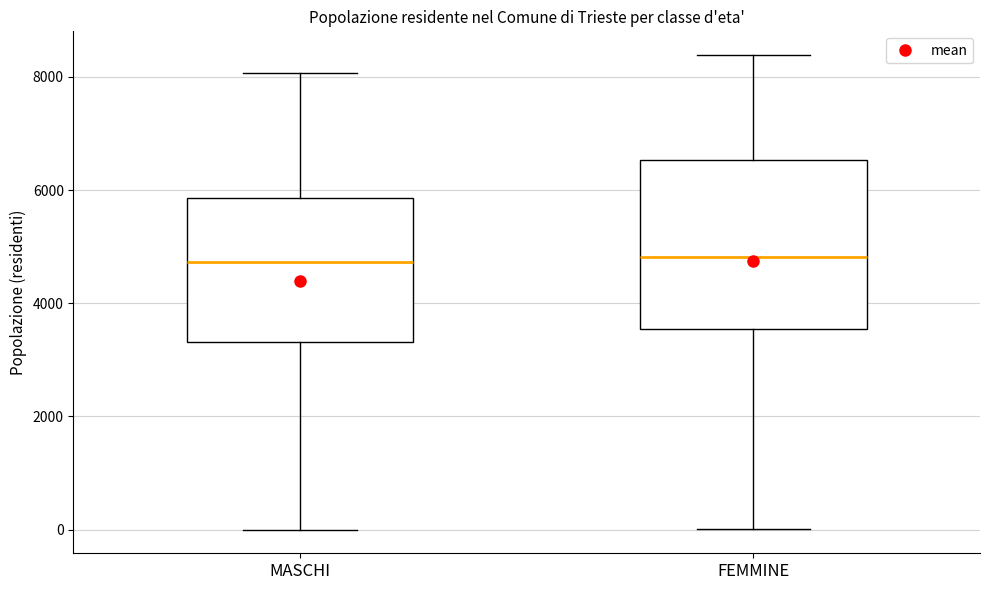

Reading left to right, transcribe this box plot: for each box, give where its median line is, the range the box spans, and where its two whiskers end, as read against the y-axis. The values are not printed on the chart, so give them approximately, as read against the axis.

MASCHI: median 4800, box 3400 to 5800, whiskers 0 to 8000
FEMMINE: median 4800, box 3600 to 6600, whiskers 0 to 8400